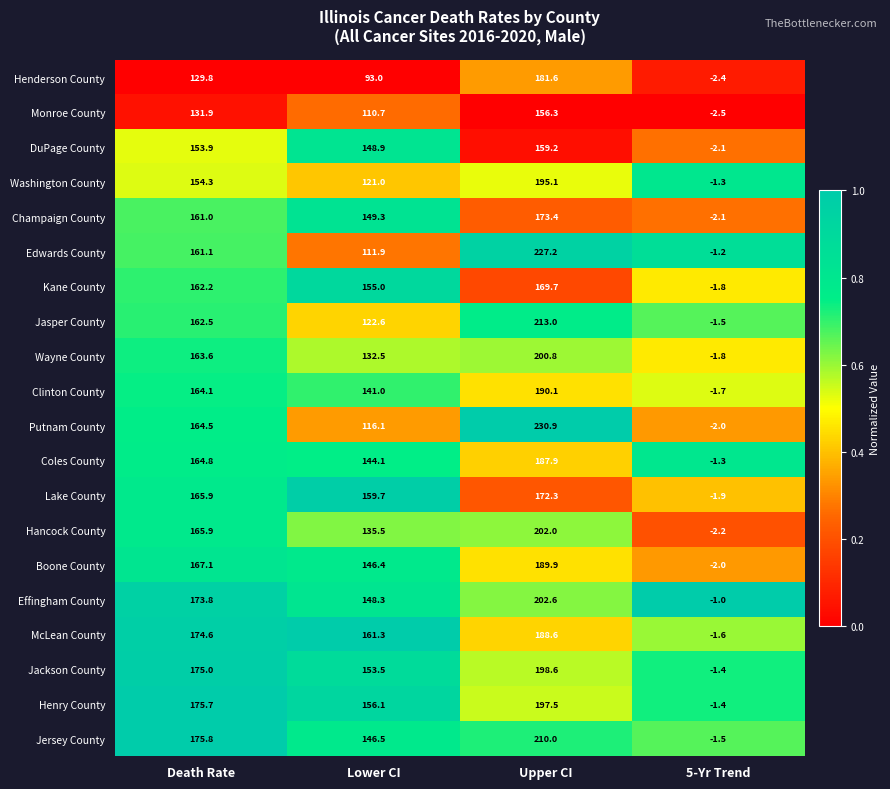

At which label does Boone County reach its minimum?

5-Yr Trend